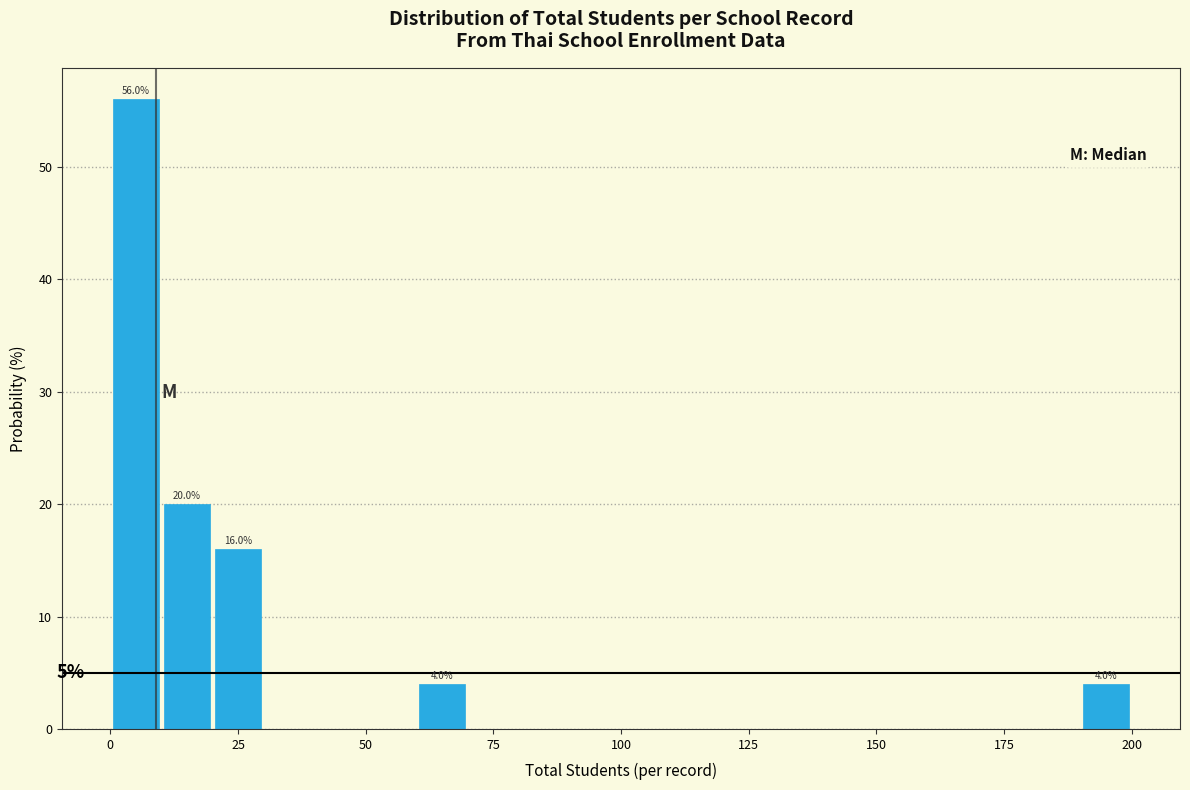

Around what value on the x-axis is the tallest bar? Give the approximate position of its centre, as read against the axis.

5